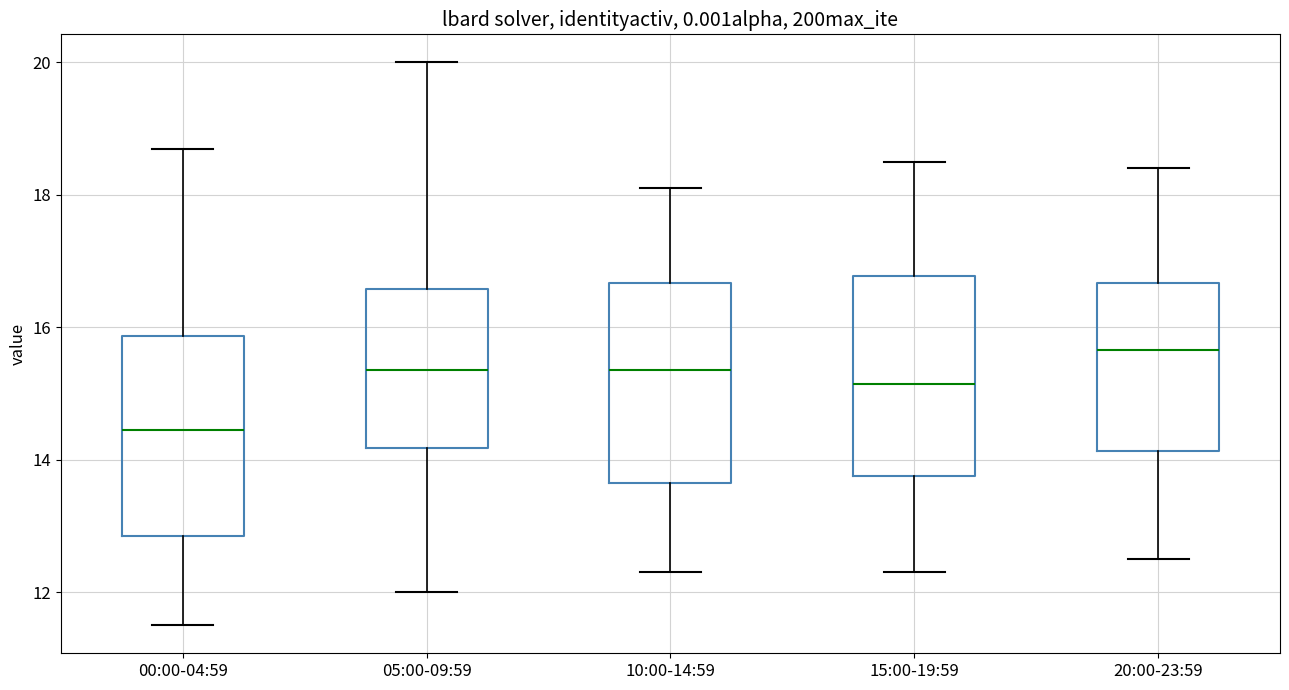

Which box's median line is the highest?

20:00-23:59